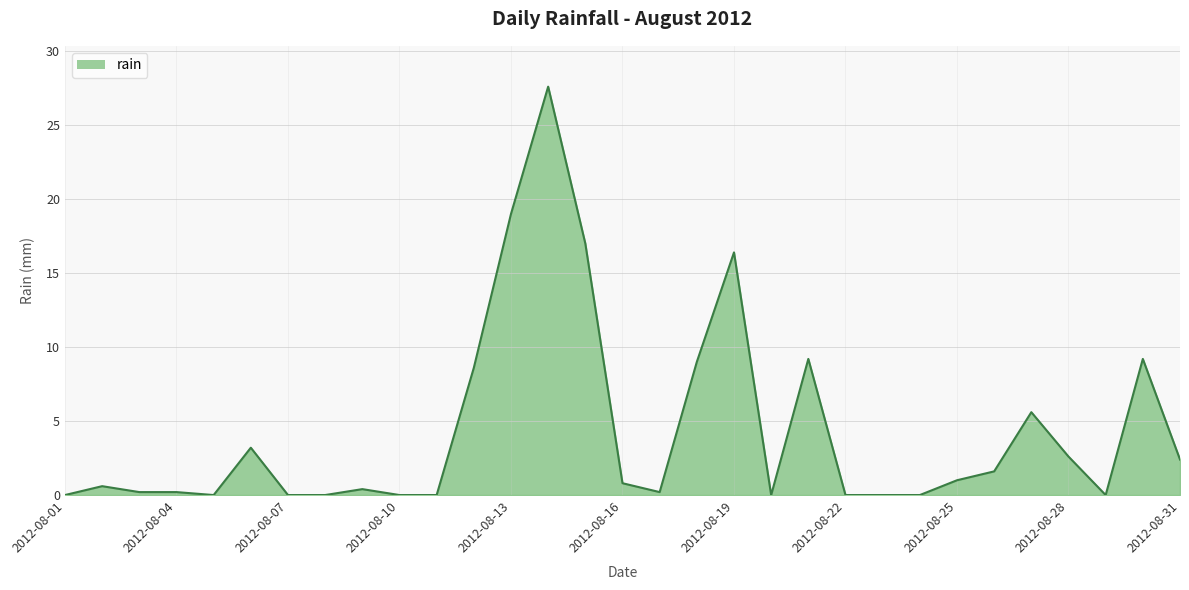

What is the difference between the maximum and minimum values?

27.6